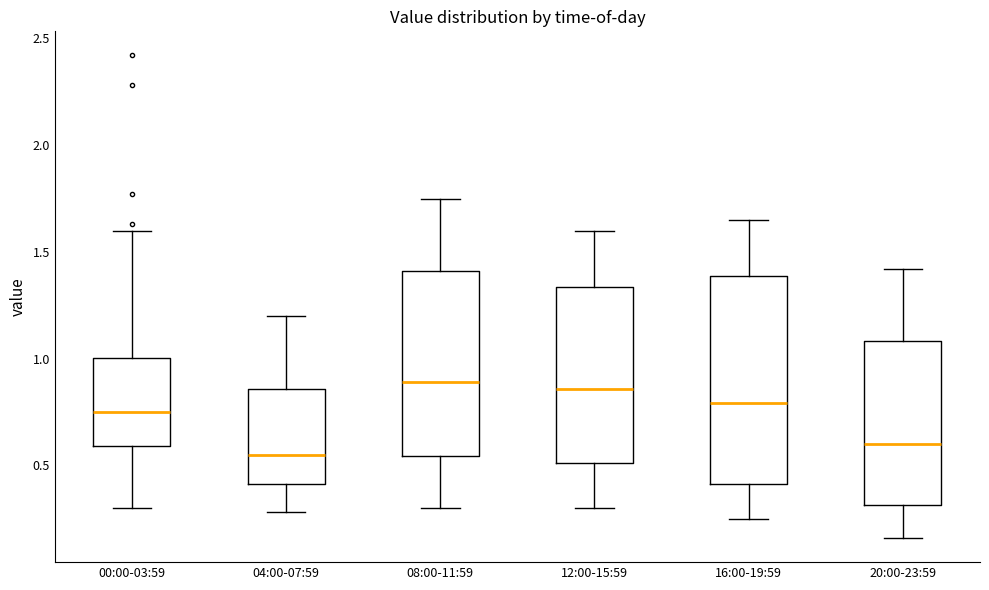

Reading left to right, read every box against the y-axis: the position of its median line, the range the box covers, and the ends of its whiskers. The values are not printed on the chart, so give them approximately, as read against the axis.

00:00-03:59: median 0.75, box 0.60 to 1.00, whiskers 0.30 to 1.60
04:00-07:59: median 0.55, box 0.40 to 0.85, whiskers 0.30 to 1.20
08:00-11:59: median 0.90, box 0.55 to 1.40, whiskers 0.30 to 1.75
12:00-15:59: median 0.85, box 0.50 to 1.35, whiskers 0.30 to 1.60
16:00-19:59: median 0.80, box 0.40 to 1.40, whiskers 0.25 to 1.65
20:00-23:59: median 0.60, box 0.30 to 1.10, whiskers 0.15 to 1.40